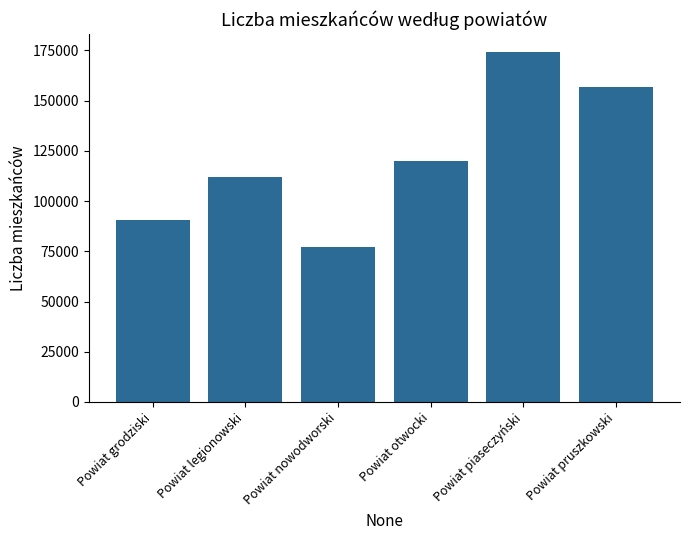

True or false: the data shows 279276 at Powiat piaseczyński.

False